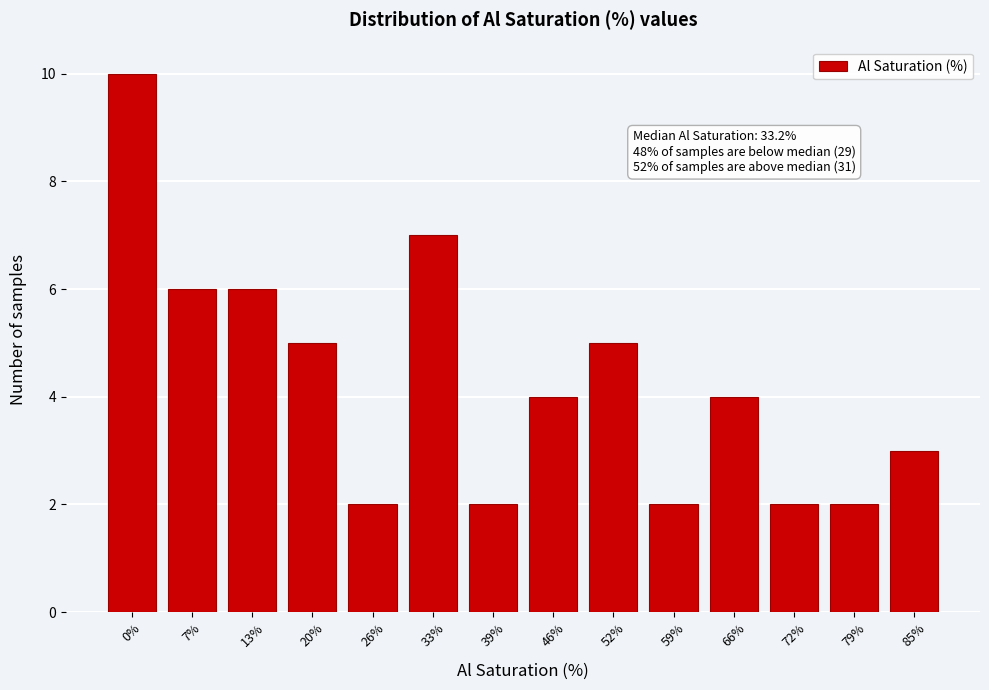

Reading right to left, list all the values displayed in this chart.

85%=3	79%=2	72%=2	66%=4	59%=2	52%=5	46%=4	39%=2	33%=7	26%=2	20%=5	13%=6	7%=6	0%=10